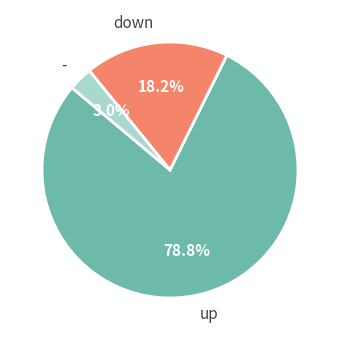

Approximately how many times larger is the value at down compared to up?

0.2